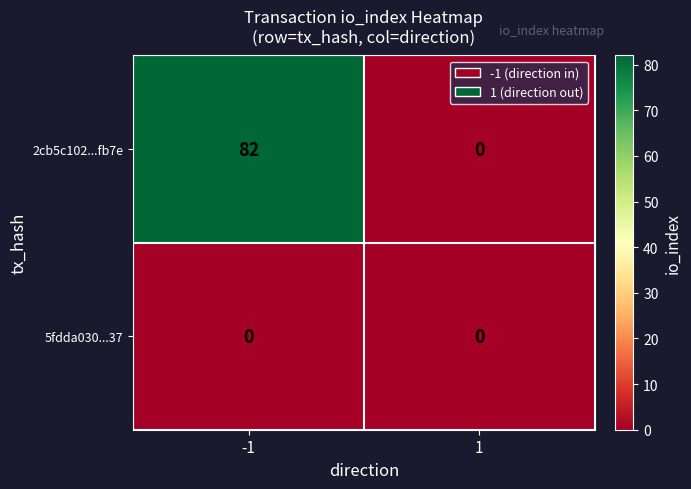

What is the maximum value shown in the chart?

82